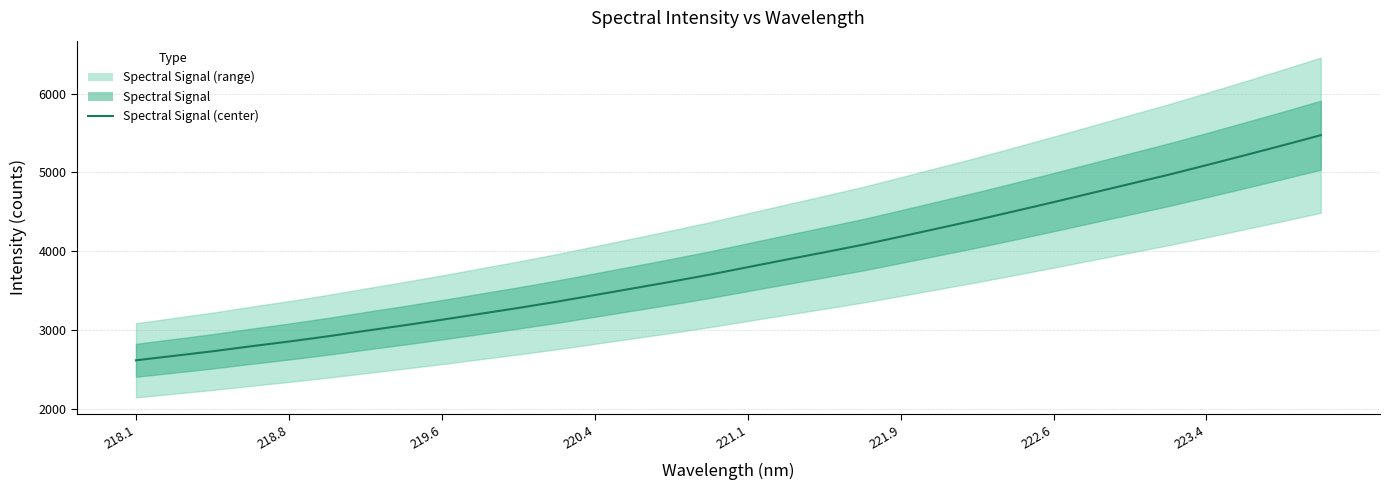

Reading left to right, what are all the values shown in this chart?

2613.8	2670.5	2727.7	2791.3	2852.3	2917.3	2988.1	3057.3	3128.9	3204.0	3279.0	3357.9	3442.7	3527.5	3612.4	3701.5	3797.0	3891.9	3985.2	4080.5	4185.0	4291.4	4397.9	4509.5	4622.7	4738.4	4853.9	4969.2	5091.7	5216.8	5343.4	5473.0